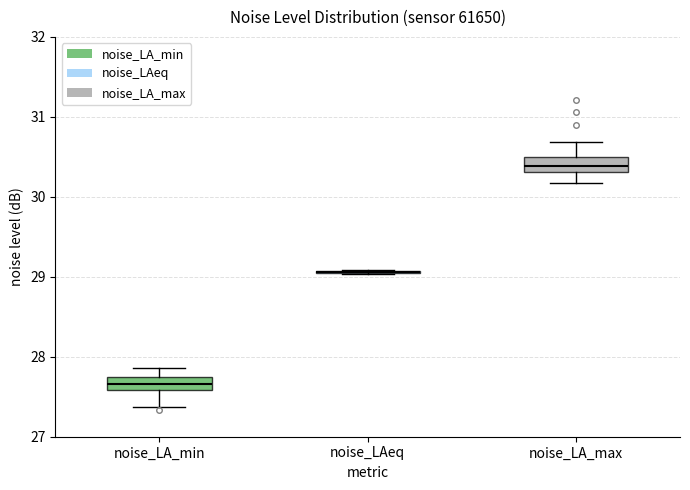

Reading left to right, transcribe this box plot: for each box, give where its median line is, the range the box spans, and where its two whiskers end, as read against the y-axis. The values are not printed on the chart, so give them approximately, as read against the axis.

noise_LA_min: median 27.7, box 27.6 to 27.8, whiskers 27.4 to 27.9
noise_LAeq: box collapsed to a line at 29.1, whiskers 29.0 to 29.1
noise_LA_max: median 30.4, box 30.3 to 30.5, whiskers 30.2 to 30.7